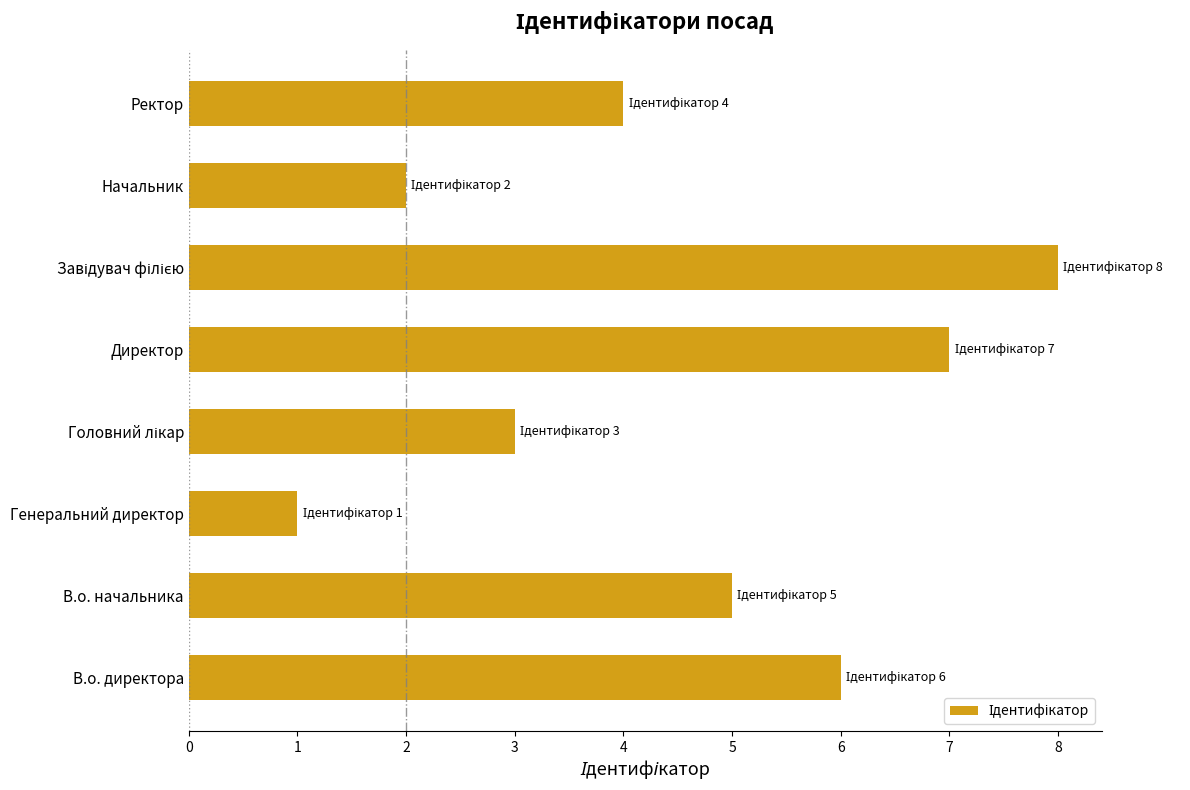

What value does the data have at В.о. начальника?

5